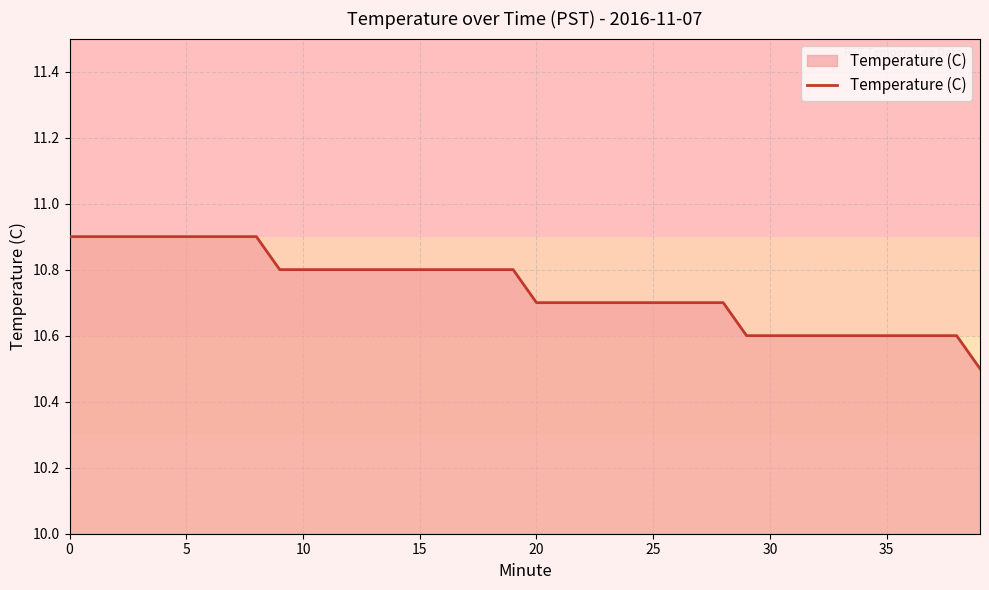

What is the difference between the maximum and minimum values?

0.4